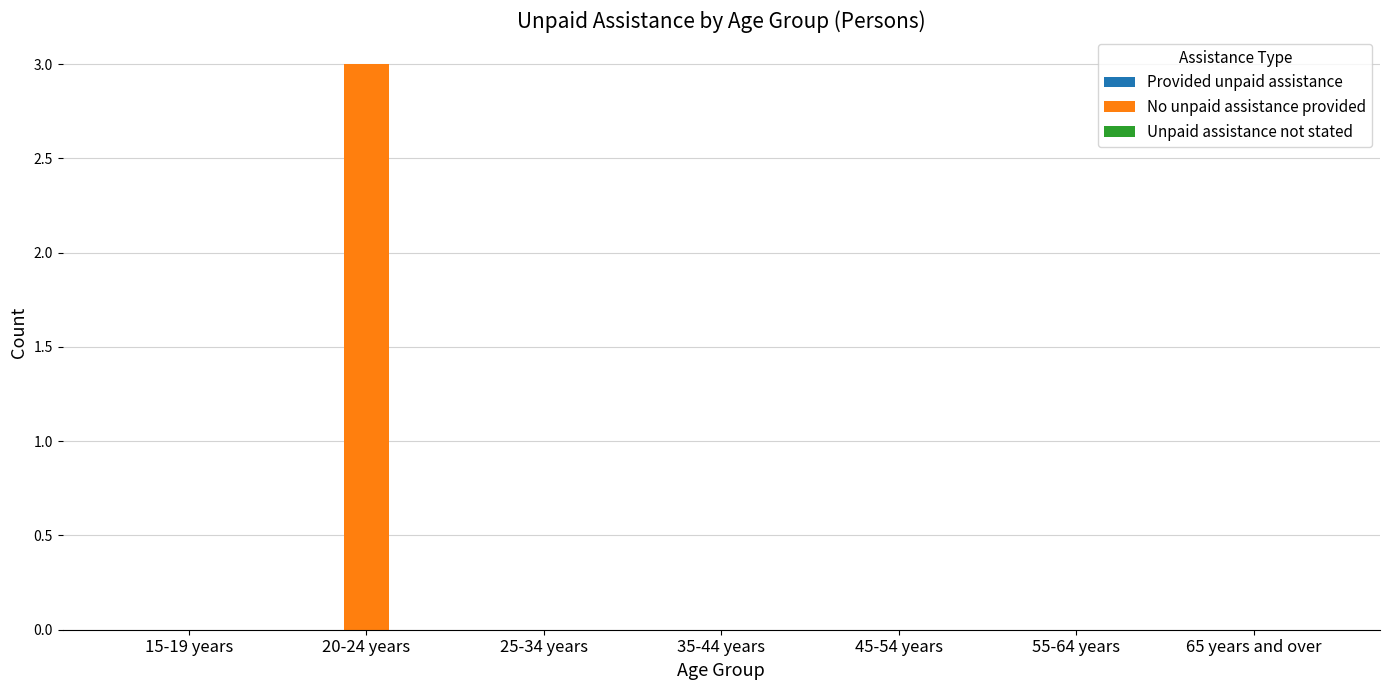

What is the sum of all values?

3